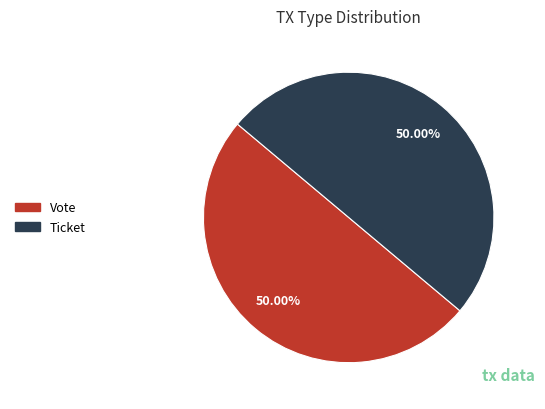

How many slices are in this pie chart?

2